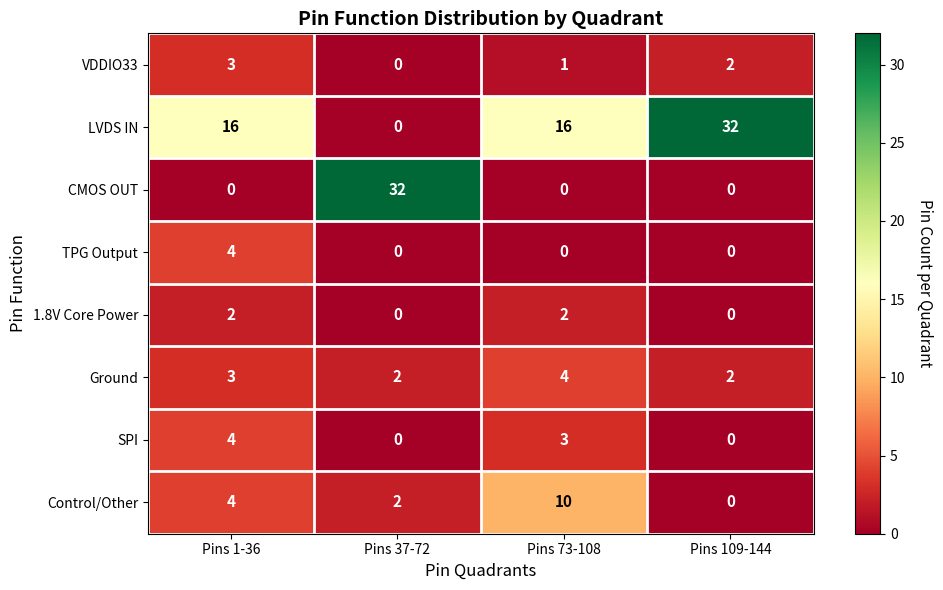

The CMOS OUT series shows 0 at Pins 73-108. True or false?

True